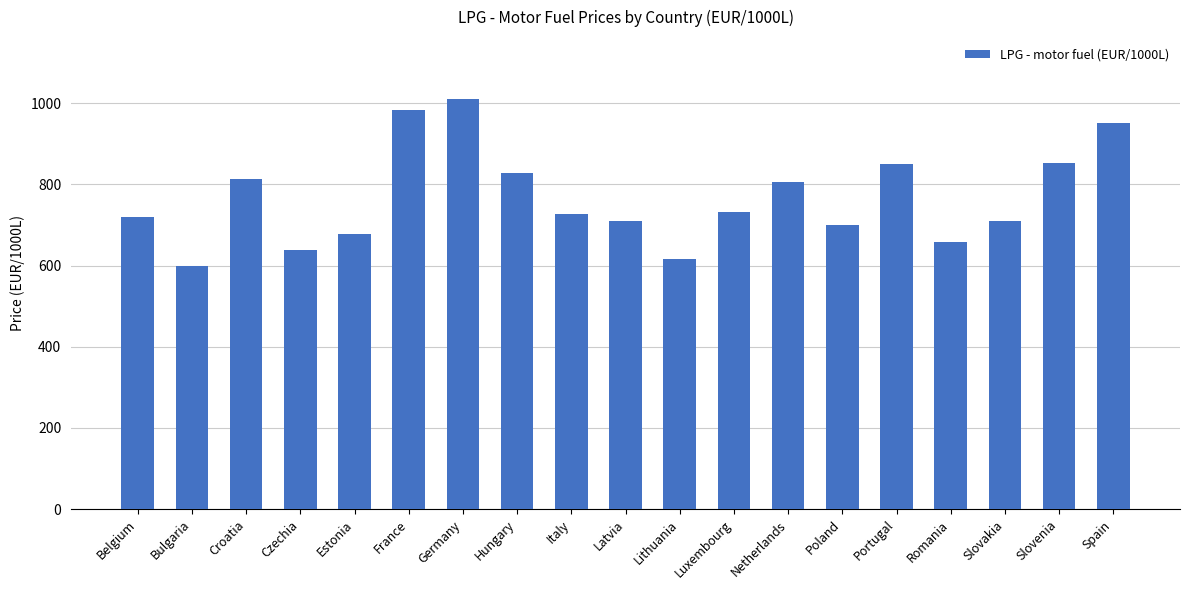

What is the change in value from Croatia to Poland?

-113.6